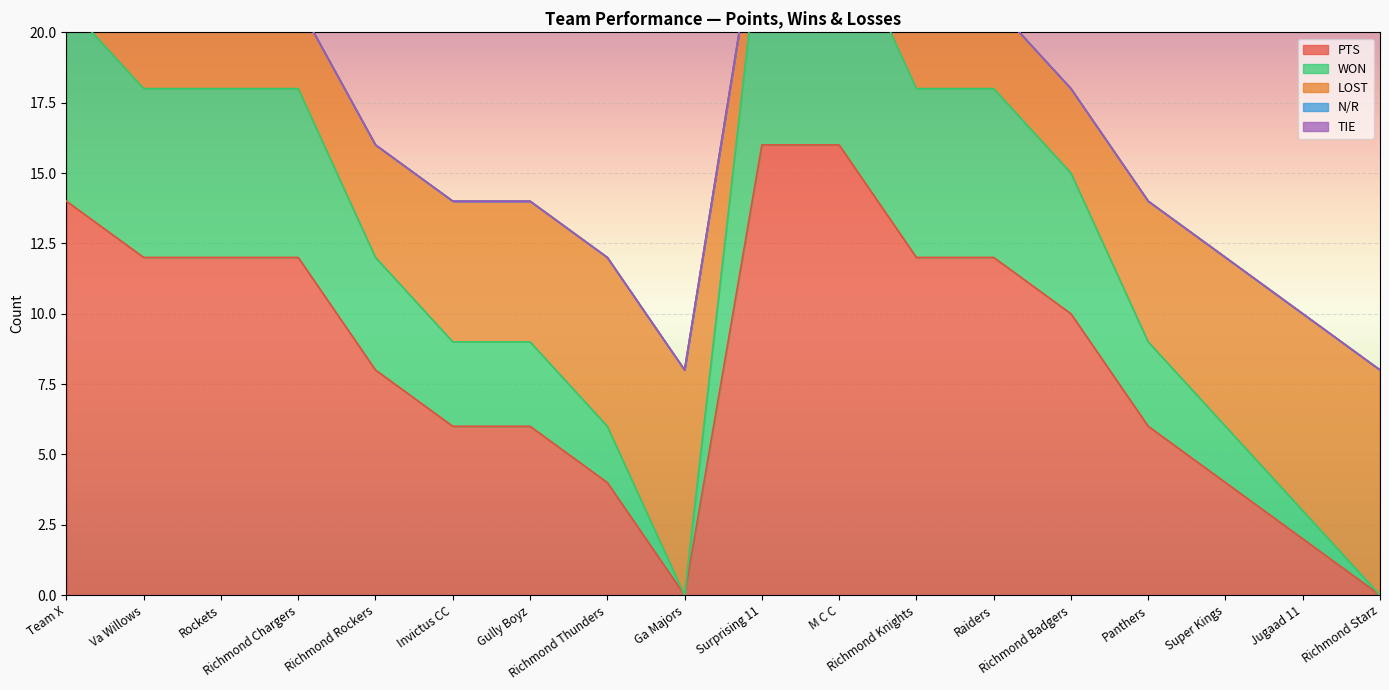

What is the maximum value for PTS?

16